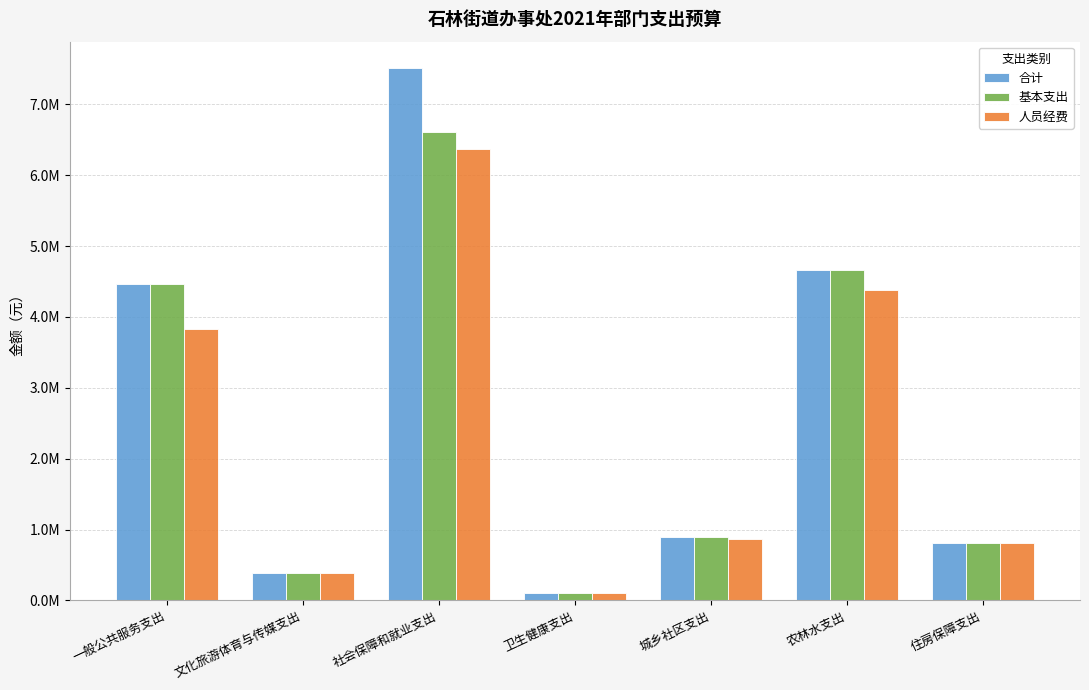

The 人员经费 series shows 302138 at 住房保障支出. True or false?

False